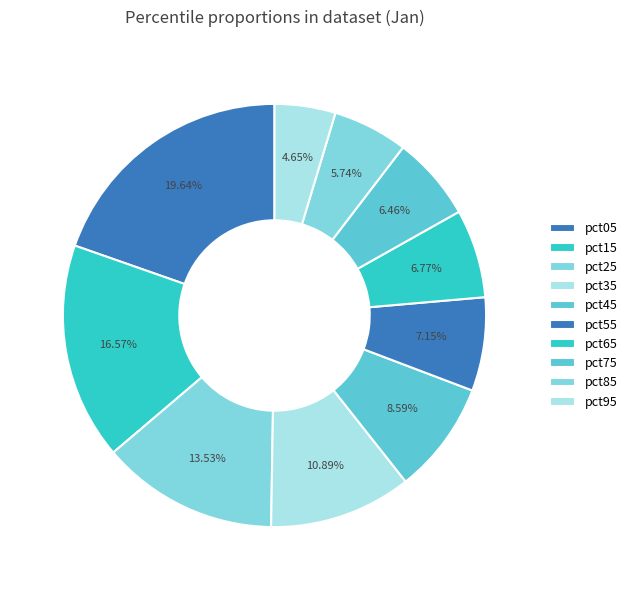

Count the number of slices in the pie.

10